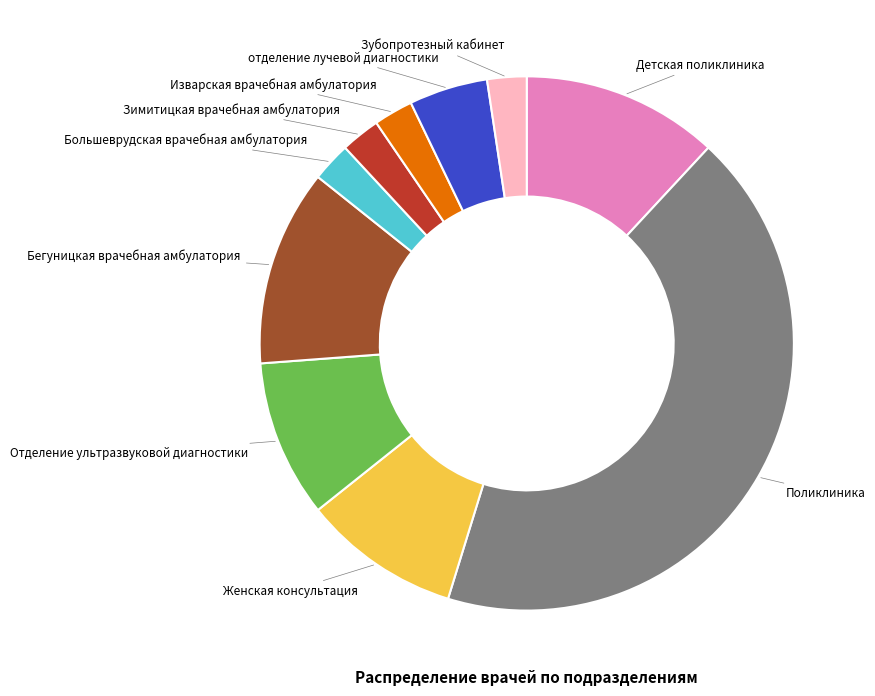

The Детская поликлиника slice represents 12% of the pie. True or false?

True